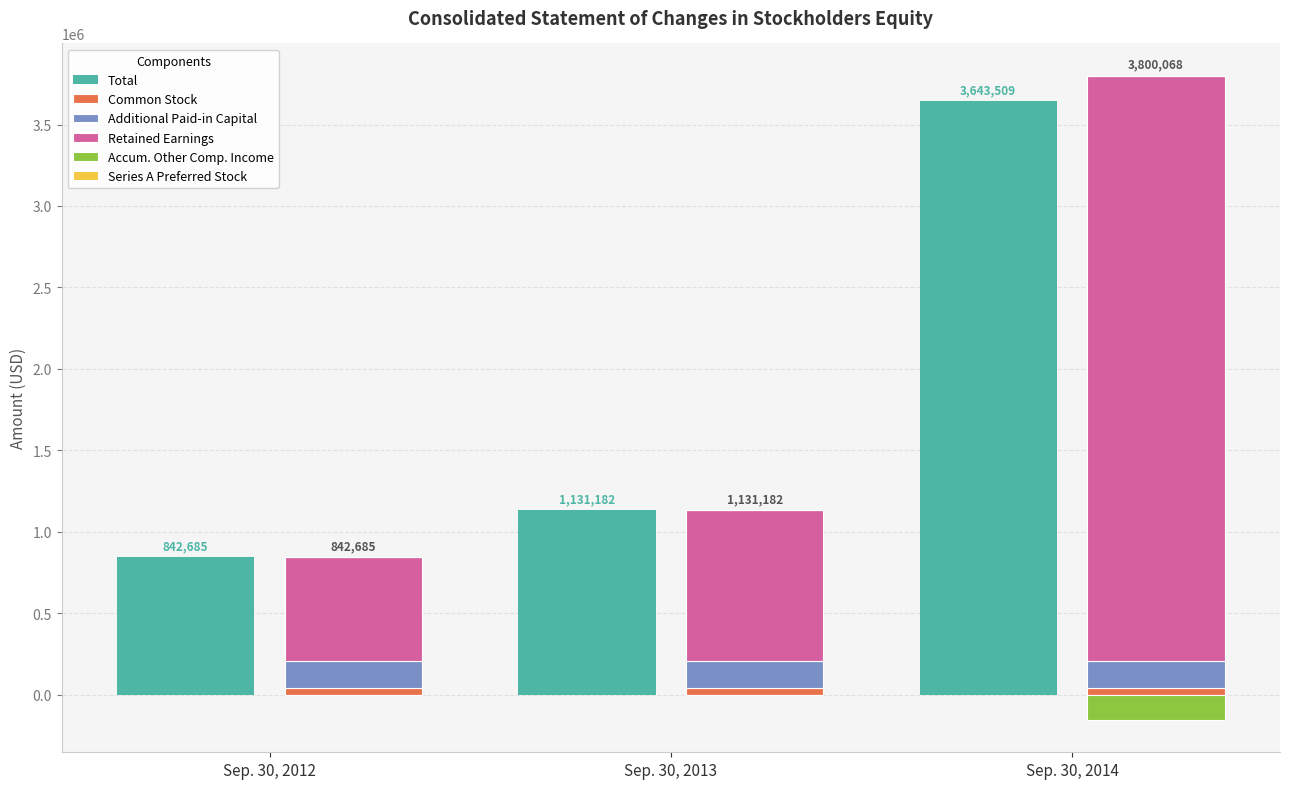

Read the Series A Preferred Stock value at Sep. 30, 2012.

1000